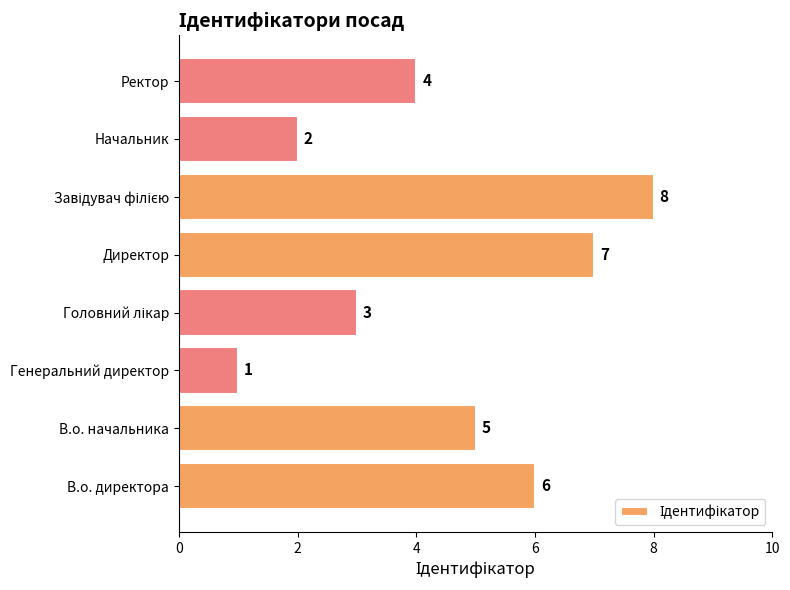

What is the minimum value shown in the chart?

1